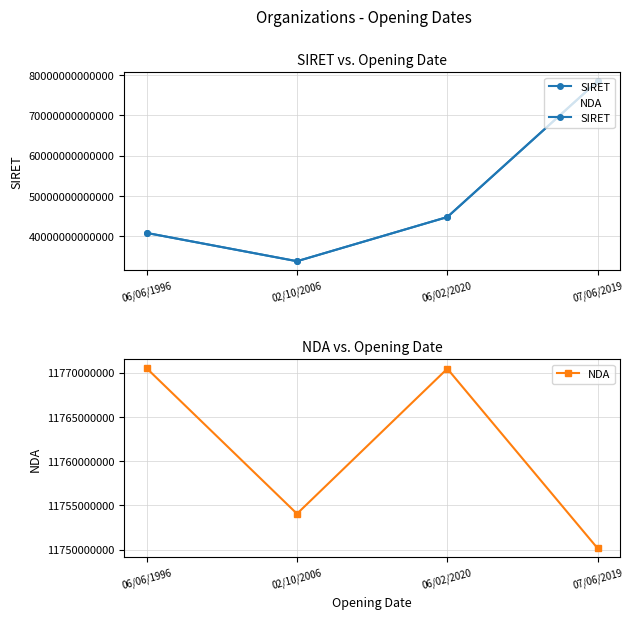

Count the number of data series in this chart.

2